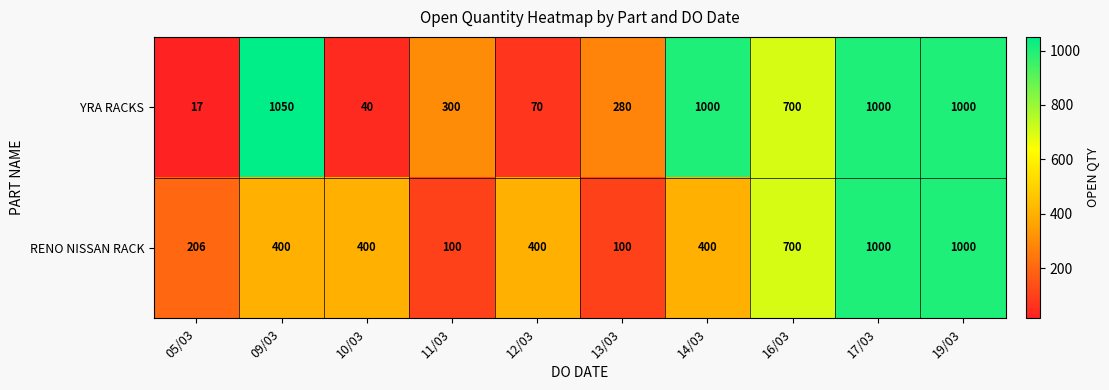

Reading left to right, transcribe all the data shown in this chart.

YRA RACKS: 17	1050	40	300	70	280	1000	700	1000	1000
RENO NISSAN RACK: 206	400	400	100	400	100	400	700	1000	1000